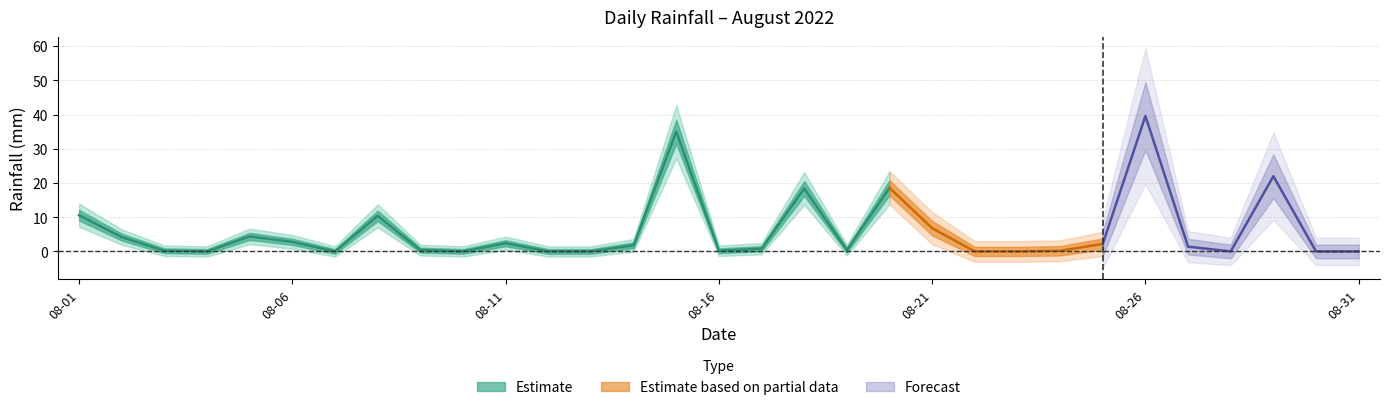

Is it true that the value at 2022-08-27 is 1.4?

True